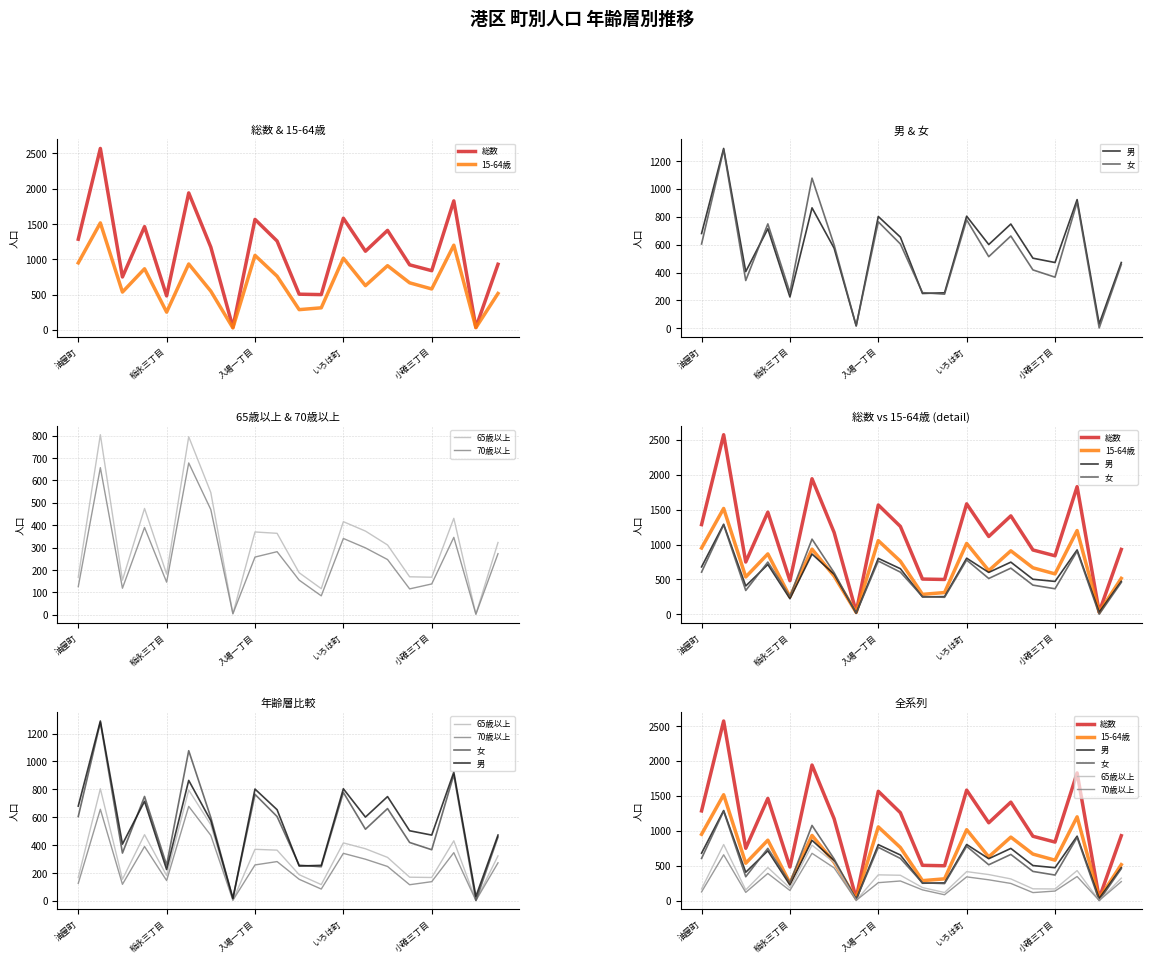

Is the value of 総数 at いろは町 greater than the value of 65歳以上 at 稲永三丁目?

Yes